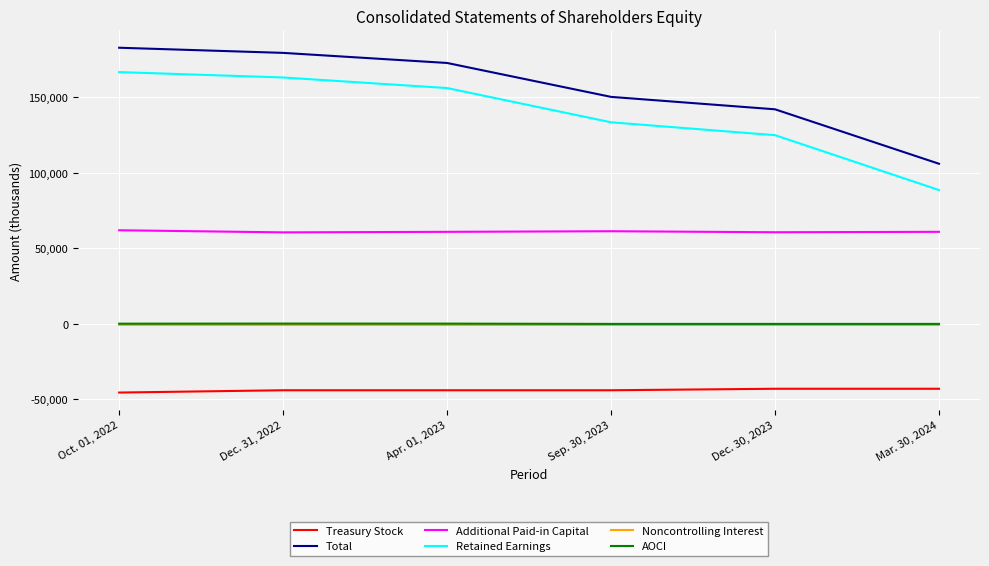

What position from the left is Oct. 01, 2022?

1